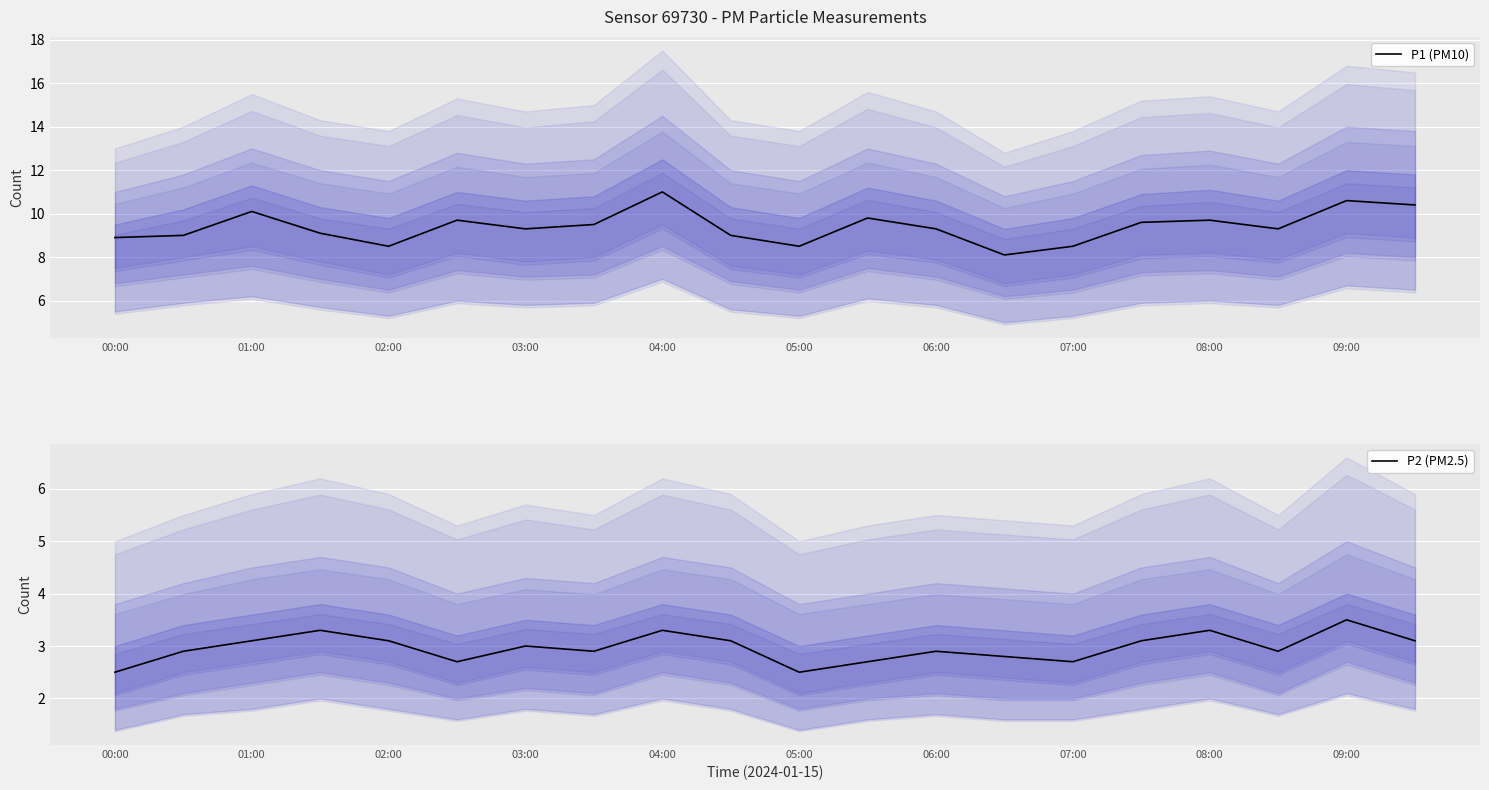

True or false: P1 (PM10) has a value of 14.6 at 01:00.

False